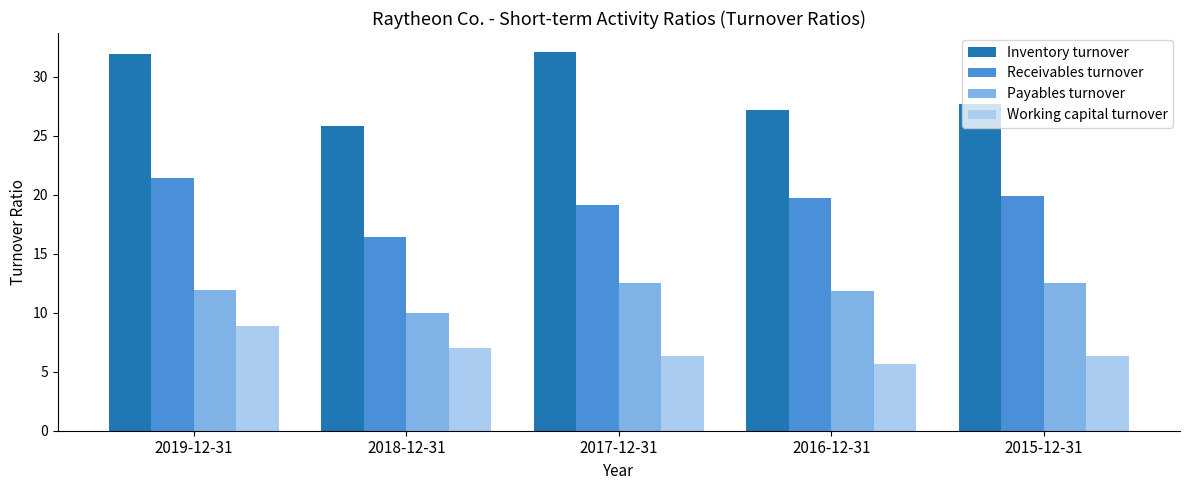

Is it true that Inventory turnover equals 39.7 at 2016-12-31?

False